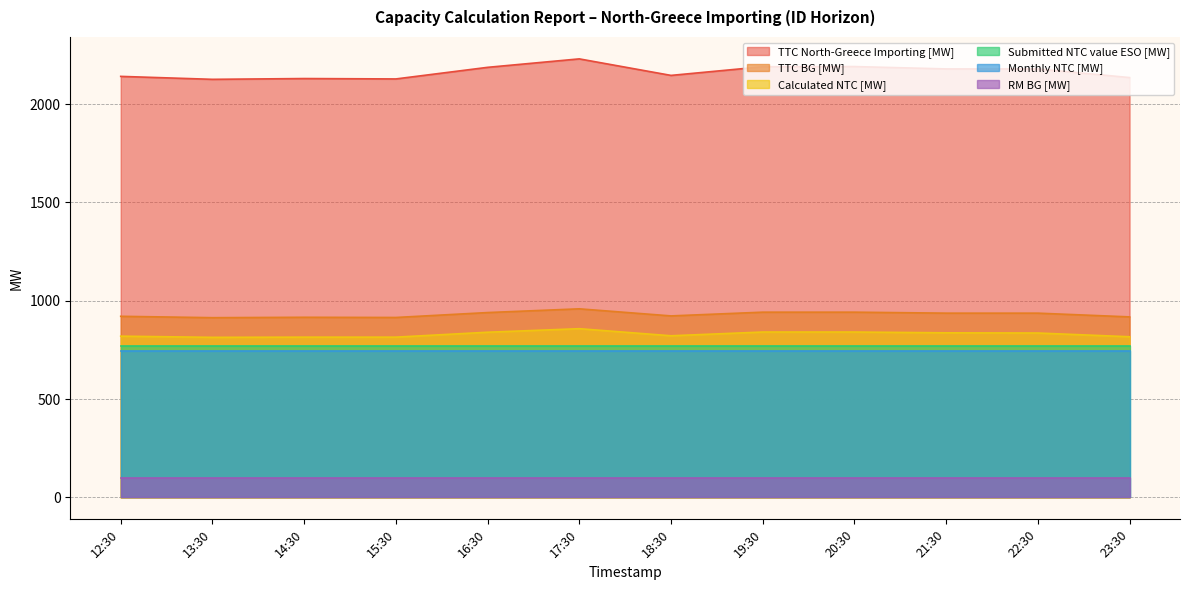

What is the maximum value for TTC BG [MW]?

959